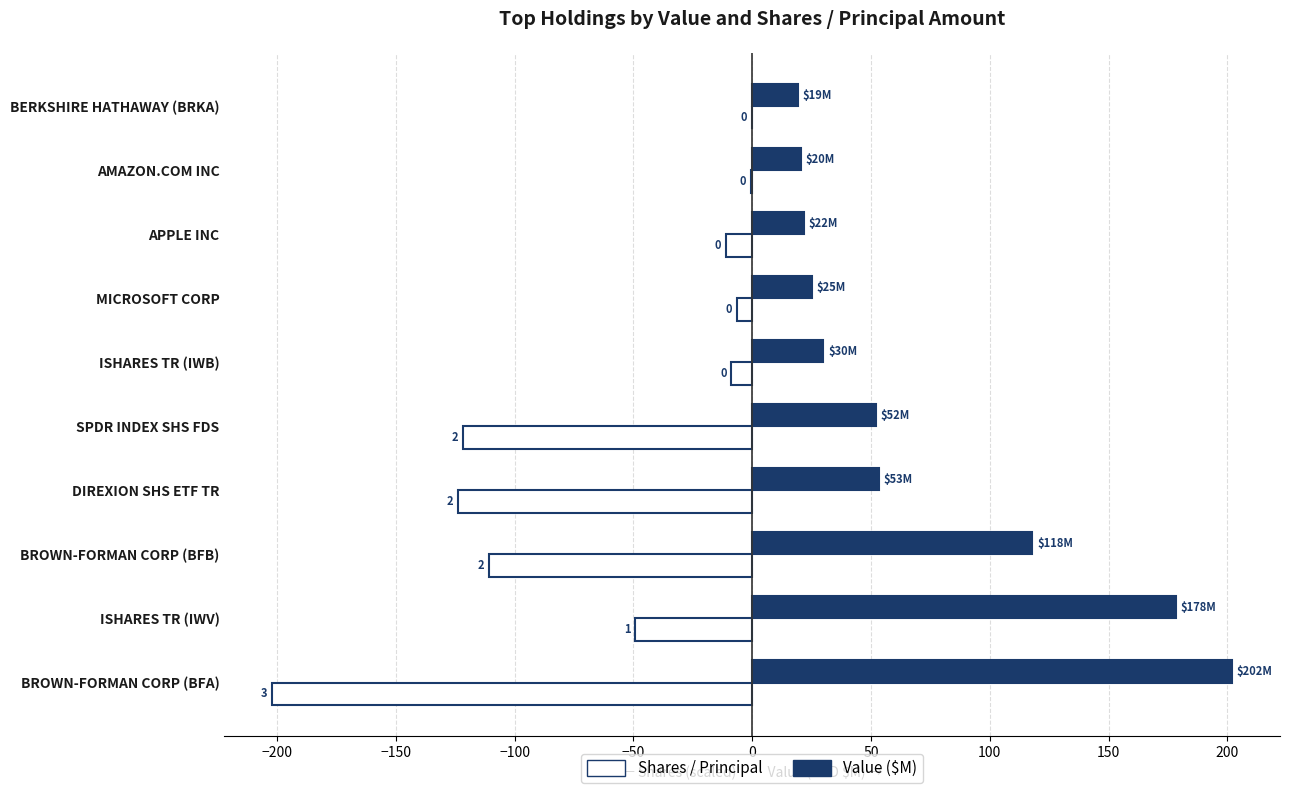

What is the total value across all series at BROWN-FORMAN CORP (BFB)?

7.0